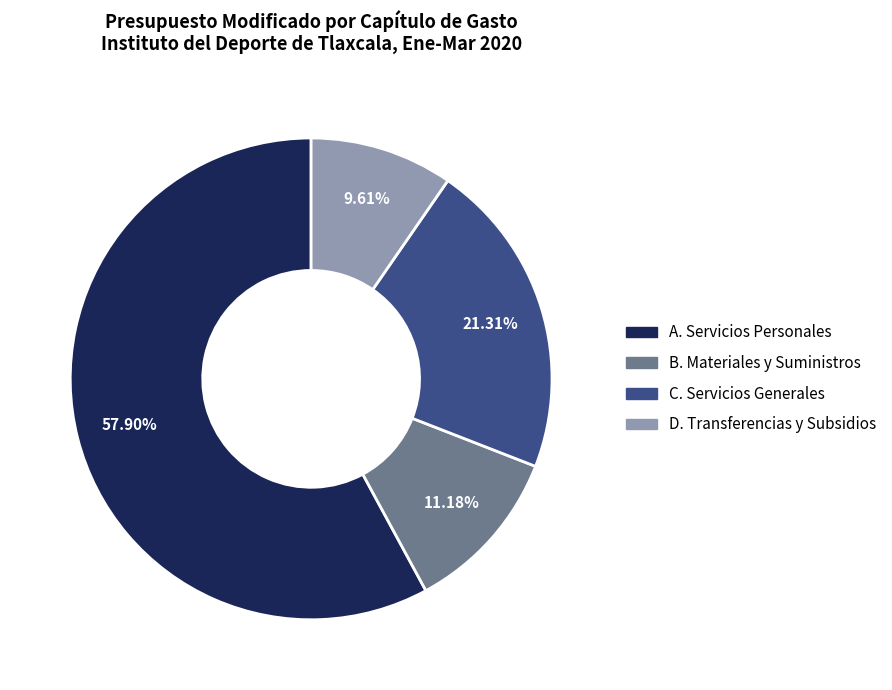

Between A. Servicios Personales and D. Transferencias y Subsidios, which is larger?

A. Servicios Personales